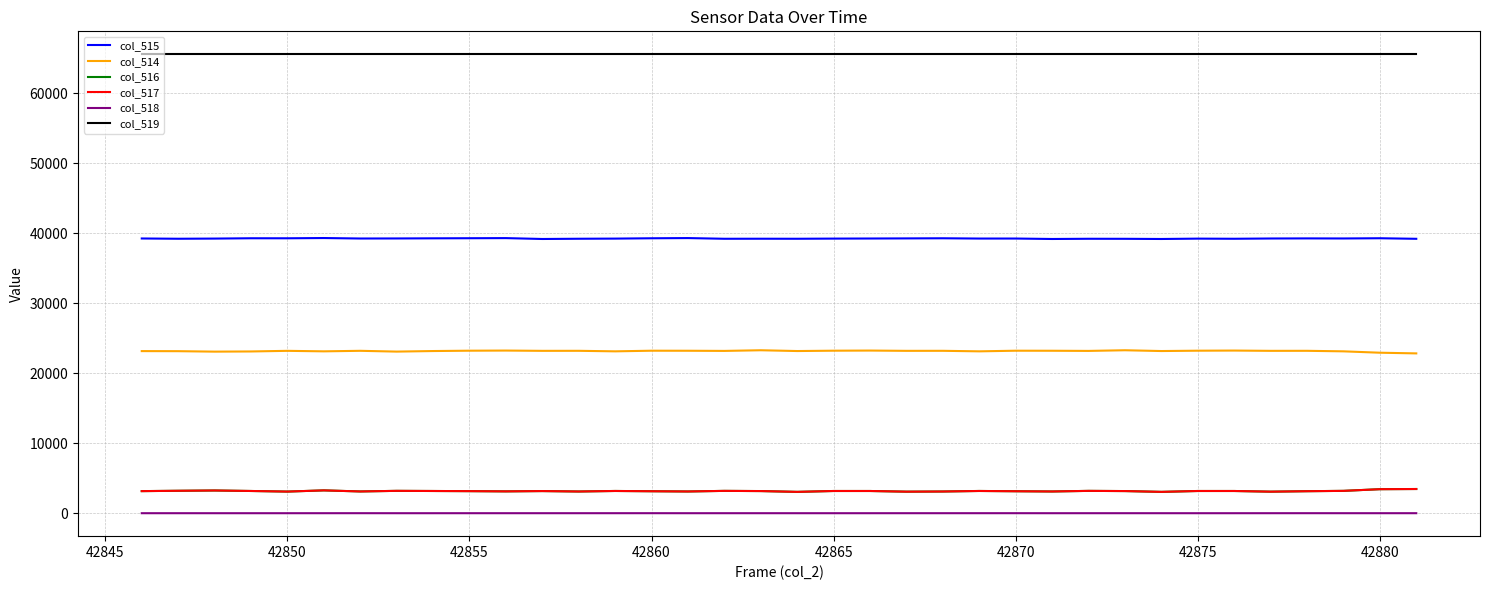

What is the average value of the col_516 series?

3165